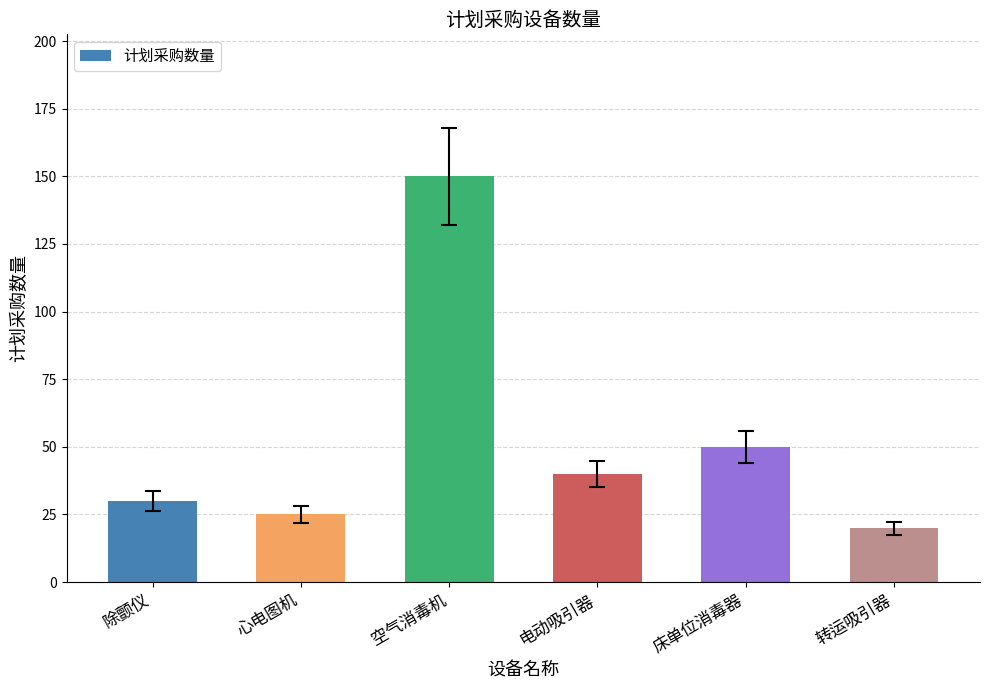

At which category does the chart reach its minimum across all series?

转运吸引器